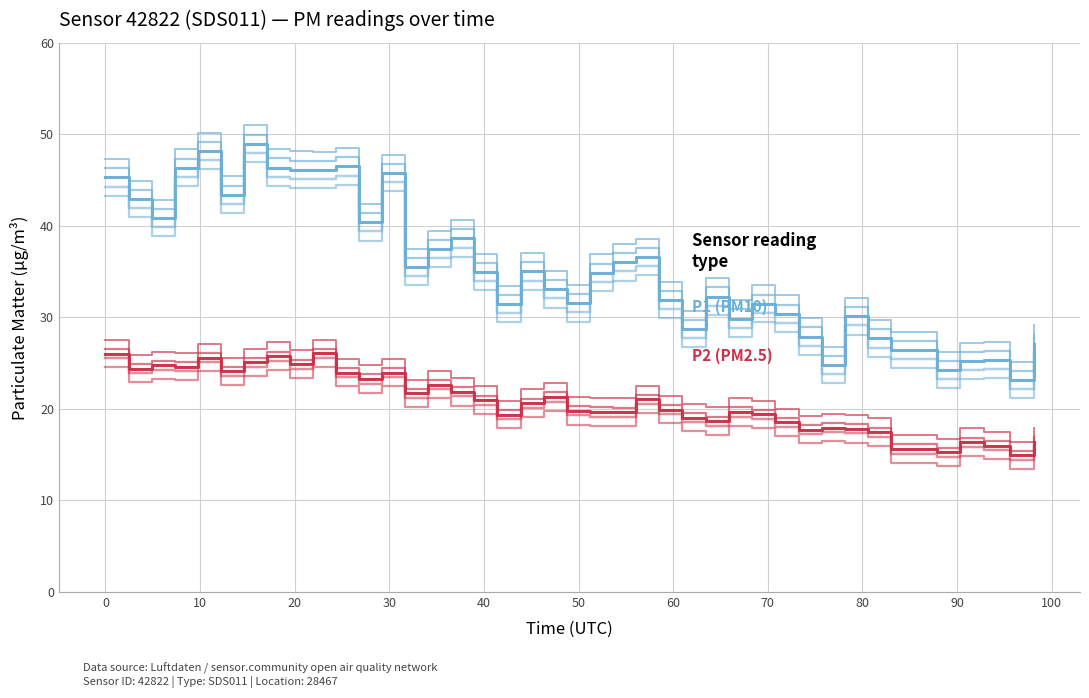

Reading left to right, list all the values displayed in this chart.

P1 (PM10): 45.3	42.9	40.9	46.4	48.2	43.4	49.0	46.4	46.1	46.1	46.5	40.4	45.8	35.5	37.5	38.6	35.0	31.4	35.0	33.1	31.6	34.9	36.0	36.6	31.9	28.8	32.3	29.9	31.5	30.4	27.9	24.8	30.1	27.7	26.4	24.3	25.2	25.4	23.1	27.1
P2 (PM2.5): 26.1	24.4	24.8	24.6	25.6	24.1	25.1	25.8	24.9	26.1	24.0	23.3	24.0	21.7	22.6	21.9	21.0	19.4	20.6	21.3	19.8	19.7	19.6	21.1	19.9	19.1	18.7	19.7	19.4	18.6	17.8	17.9	17.8	17.5	15.6	15.3	16.4	16.0	14.9	16.4
P1 (PM10) – main: 45.3	42.9	40.9	46.4	48.2	43.4	49.0	46.4	46.1	46.1	46.5	40.4	45.8	35.5	37.5	38.6	35.0	31.4	35.0	33.1	31.6	34.9	36.0	36.6	31.9	28.8	32.3	29.9	31.5	30.4	27.9	24.8	30.1	27.7	26.4	24.3	25.2	25.4	23.1	27.1
P2 (PM2.5) – main: 26.1	24.4	24.8	24.6	25.6	24.1	25.1	25.8	24.9	26.1	24.0	23.3	24.0	21.7	22.6	21.9	21.0	19.4	20.6	21.3	19.8	19.7	19.6	21.1	19.9	19.1	18.7	19.7	19.4	18.6	17.8	17.9	17.8	17.5	15.6	15.3	16.4	16.0	14.9	16.4